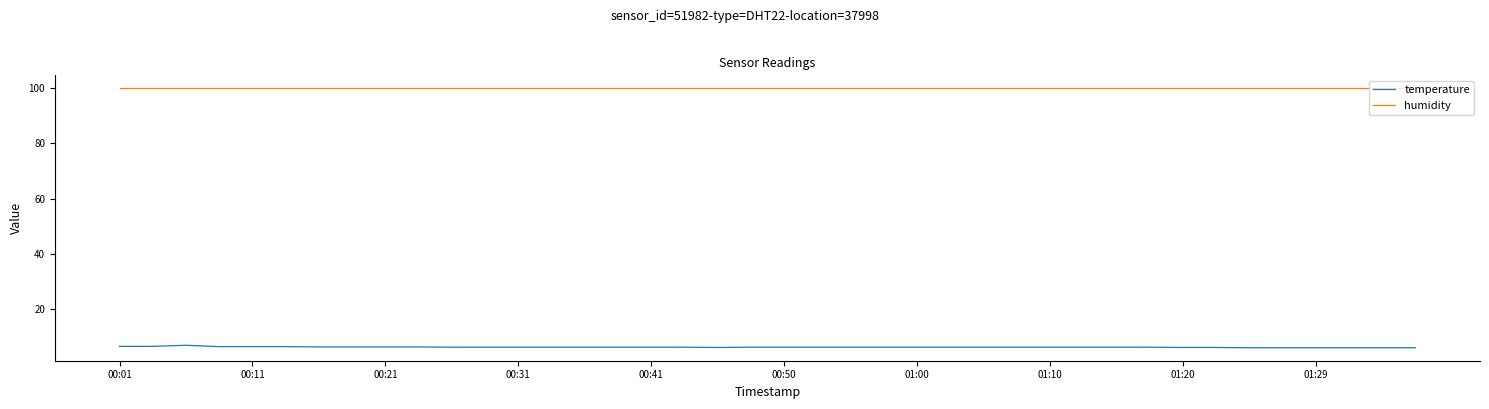

Which series has the largest total across all categories?

humidity